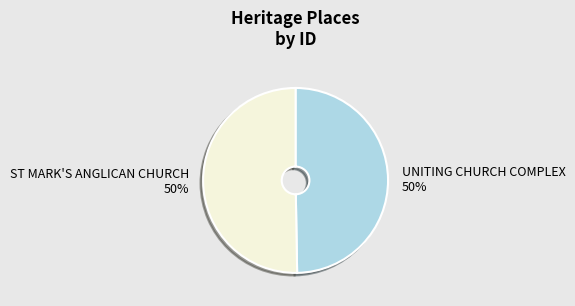

Is the sum of UNITING CHURCH COMPLEX and ST MARK'S ANGLICAN CHURCH greater than half?

Yes